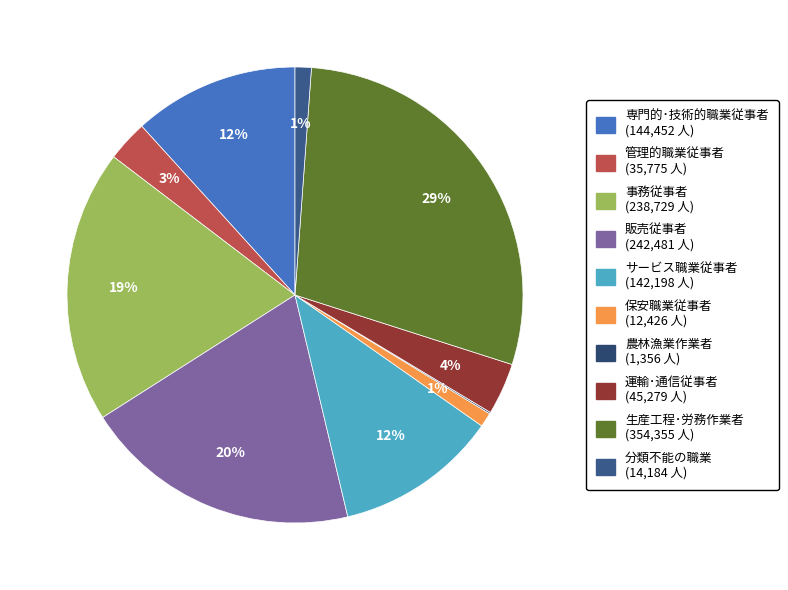

What portion of the pie excludes 分類不能の職業?

98.8%